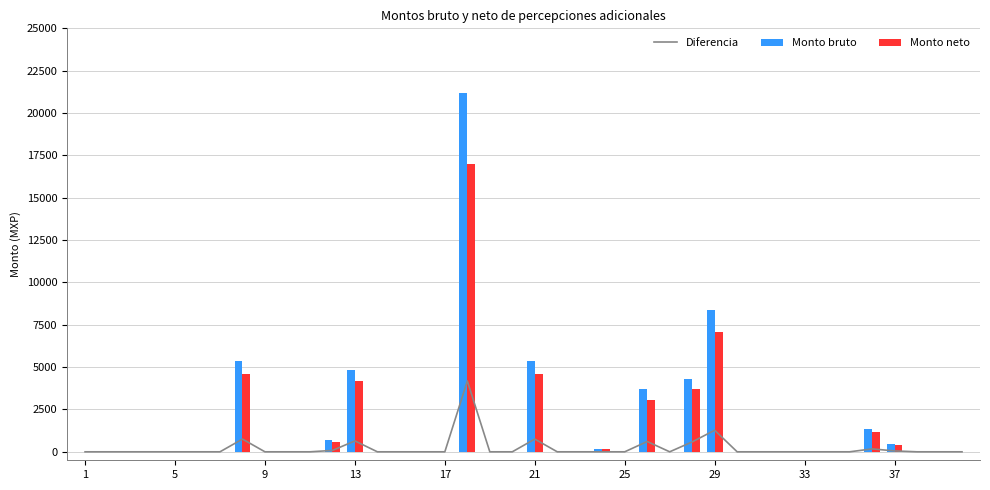

What is the maximum value for Monto neto?

17013.0